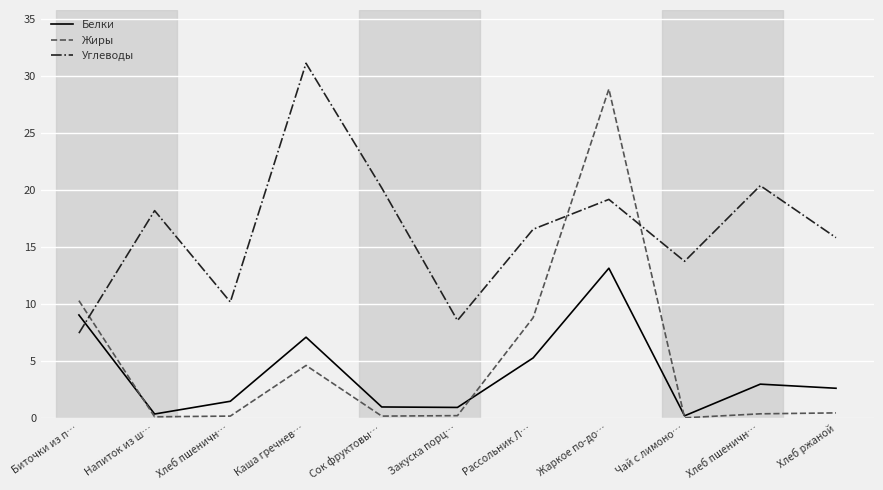

Rank the categories by Углеводы value from highest to lowest.

Каша гречнев…, Хлеб пшеничн…, Сок фруктовы…, Жаркое по-до…, Напиток из ш…, Рассольник Л…, Хлеб ржаной, Чай с лимоно…, Хлеб пшеничн…, Закуска порц…, Биточки из п…